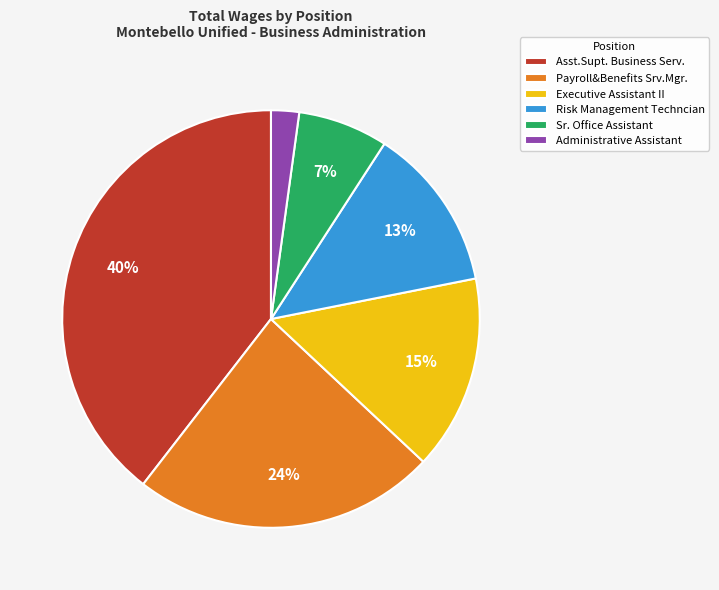

True or false: Payroll&Benefits Srv.Mgr. accounts for 30% of the total.

False